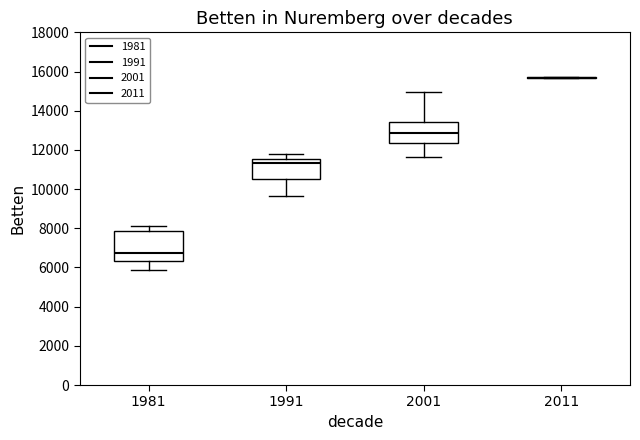

Which box is the tallest, from its lower edge to its upper edge?

1981